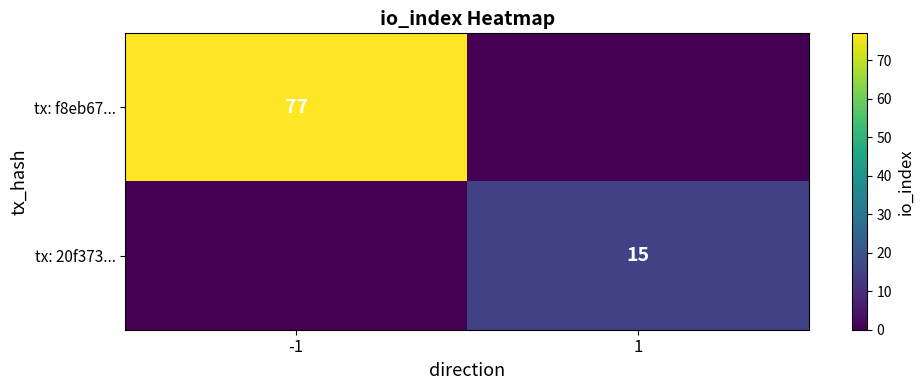

What is the total value across all series at 1?

15